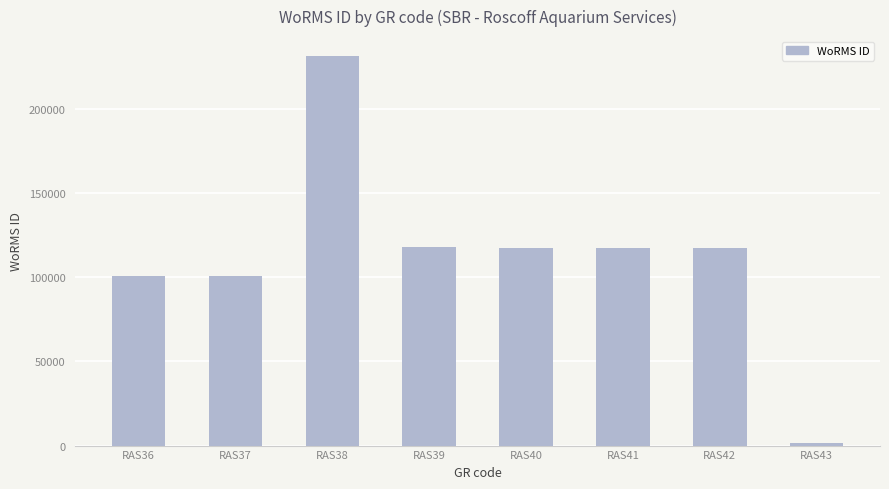

The value at RAS40 is 117644. True or false?

True